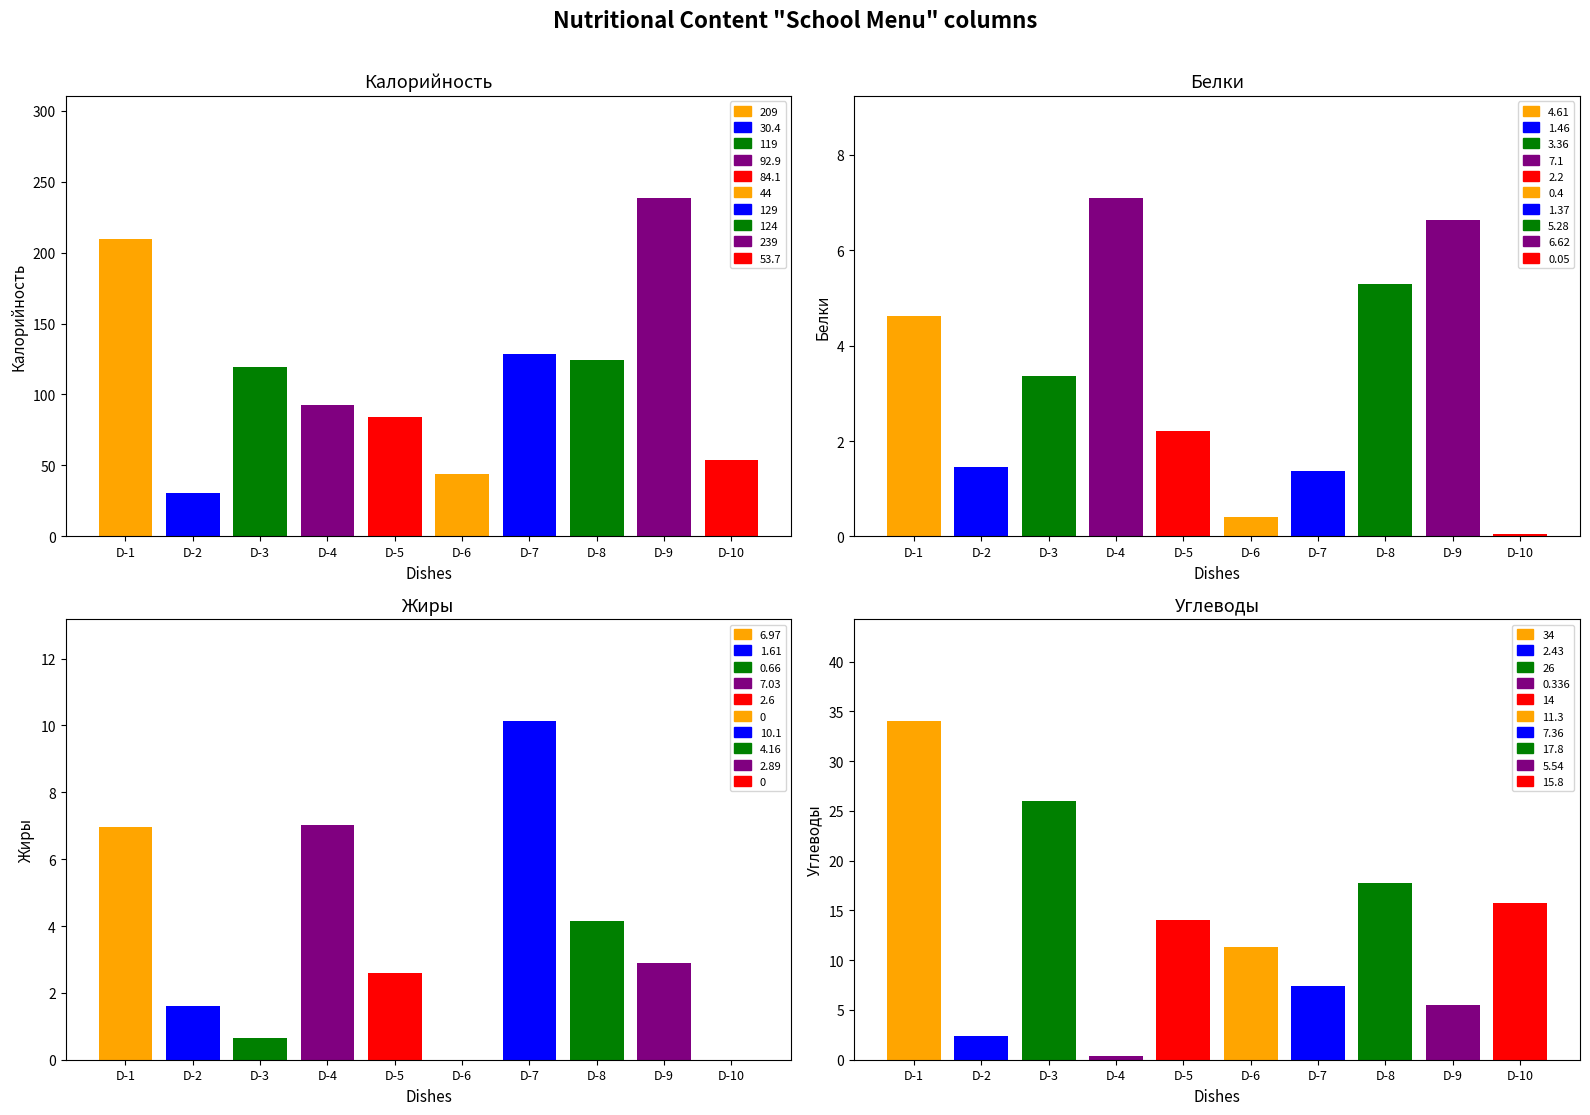

How many distinct data groups are displayed?

4